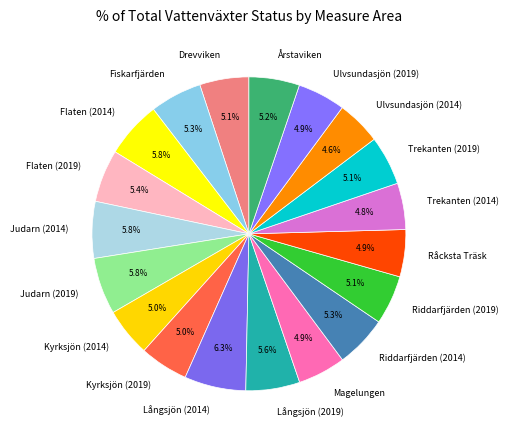

Is Kyrksjön (2014) the majority of the pie?

No